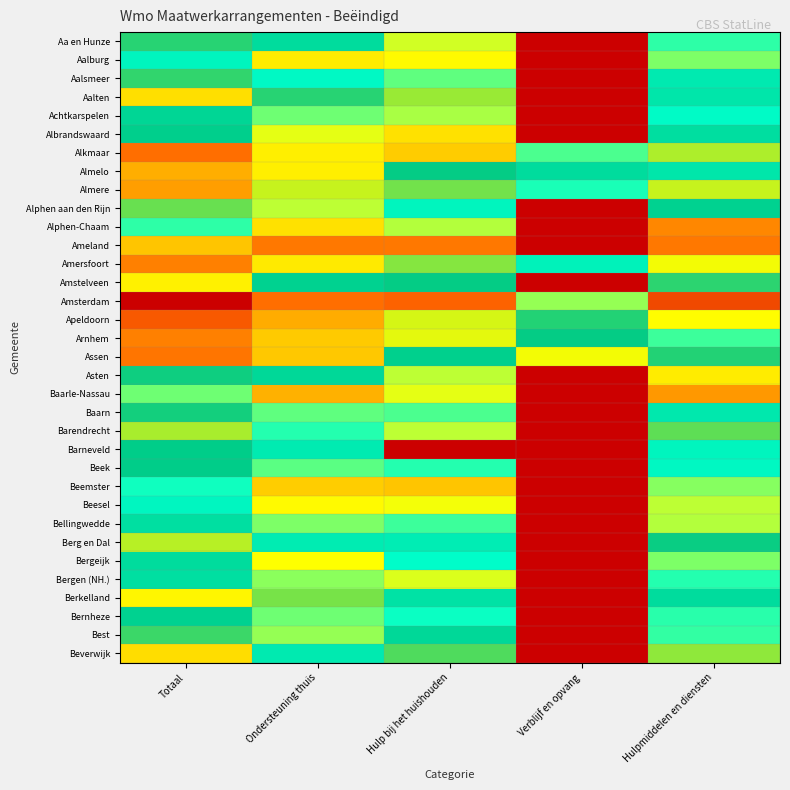

Reading left to right, what are all the values shown in this chart?

Aa en Hunze: Totaal=6.8	Ondersteuning thuis=6.3	Hulp bij het huishouden=4.8	Verblijf en opvang=0.0	Hulpmiddelen en diensten=5.4
Aalburg: Totaal=5.8	Ondersteuning thuis=4.3	Hulp bij het huishouden=4.5	Verblijf en opvang=0.0	Hulpmiddelen en diensten=5.1
Aalsmeer: Totaal=6.8	Ondersteuning thuis=5.7	Hulp bij het huishouden=5.2	Verblijf en opvang=0.0	Hulpmiddelen en diensten=6.0
Aalten: Totaal=7.9	Ondersteuning thuis=6.8	Hulp bij het huishouden=7.2	Verblijf en opvang=0.0	Hulpmiddelen en diensten=6.1
Achtkarspelen: Totaal=6.4	Ondersteuning thuis=5.1	Hulp bij het huishouden=4.9	Verblijf en opvang=0.0	Hulpmiddelen en diensten=5.7
Albrandswaard: Totaal=6.5	Ondersteuning thuis=4.7	Hulp bij het huishouden=4.2	Verblijf en opvang=0.0	Hulpmiddelen en diensten=6.2
Alkmaar: Totaal=8.9	Ondersteuning thuis=7.7	Hulp bij het huishouden=8.0	Verblijf en opvang=5.3	Hulpmiddelen en diensten=7.3
Almelo: Totaal=8.3	Ondersteuning thuis=7.7	Hulp bij het huishouden=6.6	Verblijf en opvang=6.3	Hulpmiddelen en diensten=6.1
Almere: Totaal=8.4	Ondersteuning thuis=7.4	Hulp bij het huishouden=7.0	Verblijf en opvang=5.5	Hulpmiddelen en diensten=7.4
Alphen aan den Rijn: Totaal=7.0	Ondersteuning thuis=4.8	Hulp bij het huishouden=5.8	Verblijf en opvang=0.0	Hulpmiddelen en diensten=6.5
Alphen-Chaam: Totaal=5.4	Ondersteuning thuis=4.2	Hulp bij het huishouden=4.9	Verblijf en opvang=0.0	Hulpmiddelen en diensten=3.0
Ameland: Totaal=3.8	Ondersteuning thuis=2.8	Hulp bij het huishouden=2.8	Verblijf en opvang=0.0	Hulpmiddelen en diensten=2.8
Amersfoort: Totaal=8.7	Ondersteuning thuis=7.8	Hulp bij het huishouden=7.1	Verblijf en opvang=5.8	Hulpmiddelen en diensten=7.6
Amstelveen: Totaal=7.7	Ondersteuning thuis=6.5	Hulp bij het huishouden=6.6	Verblijf en opvang=0.0	Hulpmiddelen en diensten=6.8
Amsterdam: Totaal=10.1	Ondersteuning thuis=8.9	Hulp bij het huishouden=9.0	Verblijf en opvang=5.0	Hulpmiddelen en diensten=9.3
Apeldoorn: Totaal=9.1	Ondersteuning thuis=8.3	Hulp bij het huishouden=7.5	Verblijf en opvang=6.7	Hulpmiddelen en diensten=7.6
Arnhem: Totaal=8.7	Ondersteuning thuis=8.1	Hulp bij het huishouden=7.5	Verblijf en opvang=6.6	Hulpmiddelen en diensten=5.4
Assen: Totaal=8.8	Ondersteuning thuis=8.1	Hulp bij het huishouden=6.5	Verblijf en opvang=7.6	Hulpmiddelen en diensten=6.7
Asten: Totaal=6.7	Ondersteuning thuis=6.4	Hulp bij het huishouden=4.8	Verblijf en opvang=0.0	Hulpmiddelen en diensten=4.3
Baarle-Nassau: Totaal=5.1	Ondersteuning thuis=3.6	Hulp bij het huishouden=4.7	Verblijf en opvang=0.0	Hulpmiddelen en diensten=3.3
Baarn: Totaal=6.7	Ondersteuning thuis=5.2	Hulp bij het huishouden=5.3	Verblijf en opvang=0.0	Hulpmiddelen en diensten=6.0
Barendrecht: Totaal=7.3	Ondersteuning thuis=5.4	Hulp bij het huishouden=4.8	Verblijf en opvang=0.0	Hulpmiddelen en diensten=7.0
Barneveld: Totaal=6.6	Ondersteuning thuis=6.0	Hulp bij het huishouden=0.0	Verblijf en opvang=0.0	Hulpmiddelen en diensten=5.8
Beek: Totaal=6.6	Ondersteuning thuis=5.2	Hulp bij het huishouden=5.4	Verblijf en opvang=0.0	Hulpmiddelen en diensten=5.7
Beemster: Totaal=5.5	Ondersteuning thuis=3.9	Hulp bij het huishouden=3.8	Verblijf en opvang=0.0	Hulpmiddelen en diensten=5.0
Beesel: Totaal=5.8	Ondersteuning thuis=4.5	Hulp bij het huishouden=4.6	Verblijf en opvang=0.0	Hulpmiddelen en diensten=4.8
Bellingwedde: Totaal=6.2	Ondersteuning thuis=5.1	Hulp bij het huishouden=5.4	Verblijf en opvang=0.0	Hulpmiddelen en diensten=4.9
Berg en Dal: Totaal=7.3	Ondersteuning thuis=6.0	Hulp bij het huishouden=5.9	Verblijf en opvang=0.0	Hulpmiddelen en diensten=6.6
Bergeijk: Totaal=6.3	Ondersteuning thuis=4.6	Hulp bij het huishouden=5.6	Verblijf en opvang=0.0	Hulpmiddelen en diensten=5.1
Bergen (NH.): Totaal=6.2	Ondersteuning thuis=5.0	Hulp bij het huishouden=4.7	Verblijf en opvang=0.0	Hulpmiddelen en diensten=5.4
Berkelland: Totaal=7.7	Ondersteuning thuis=7.1	Hulp bij het huishouden=6.2	Verblijf en opvang=0.0	Hulpmiddelen en diensten=6.3
Bernheze: Totaal=6.5	Ondersteuning thuis=5.1	Hulp bij het huishouden=5.5	Verblijf en opvang=0.0	Hulpmiddelen en diensten=5.4
Best: Totaal=6.8	Ondersteuning thuis=5.0	Hulp bij het huishouden=6.4	Verblijf en opvang=0.0	Hulpmiddelen en diensten=5.4
Beverwijk: Totaal=7.9	Ondersteuning thuis=6.0	Hulp bij het huishouden=6.9	Verblijf en opvang=0.0	Hulpmiddelen en diensten=7.2